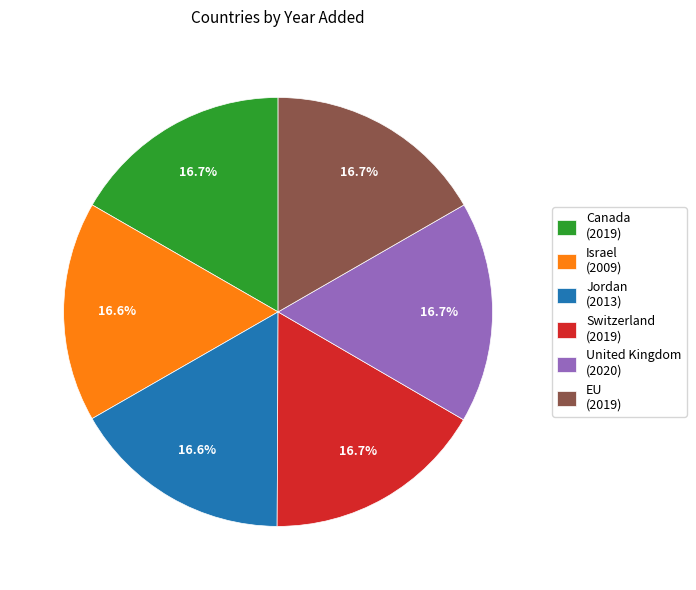

To the nearest percent, what portion does EU represent?

17%